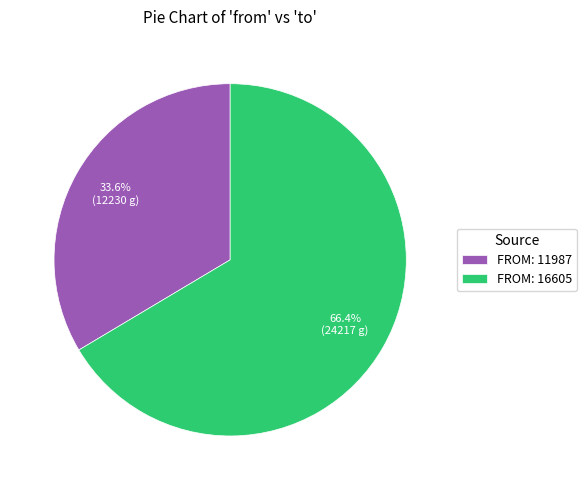

Does any single category account for the majority?

Yes